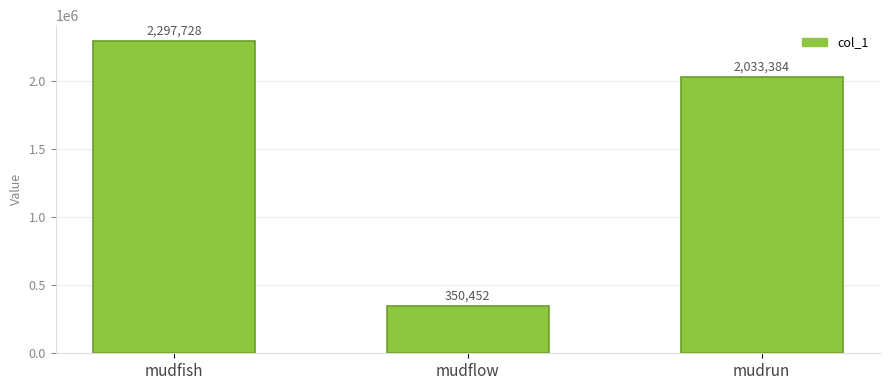

Reading left to right, list all the values displayed in this chart.

2297728	350452	2033384